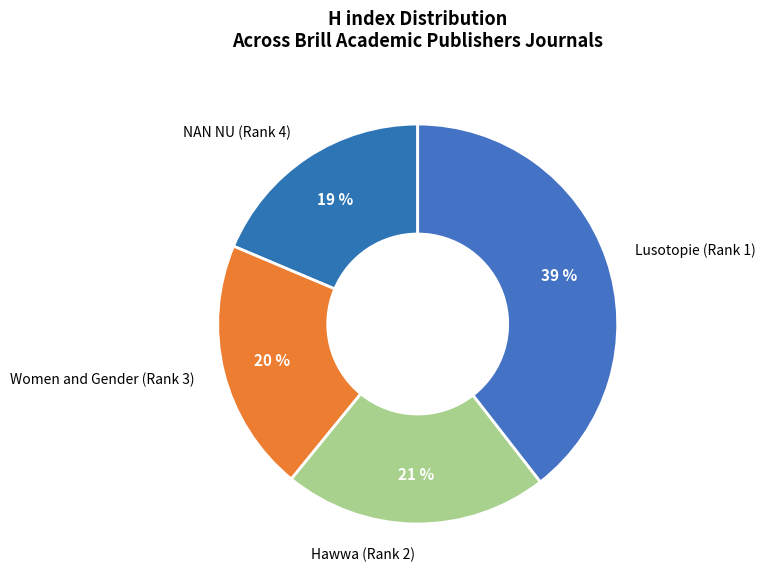

Does NAN NU (Rank 4) account for over 50% of the chart?

No